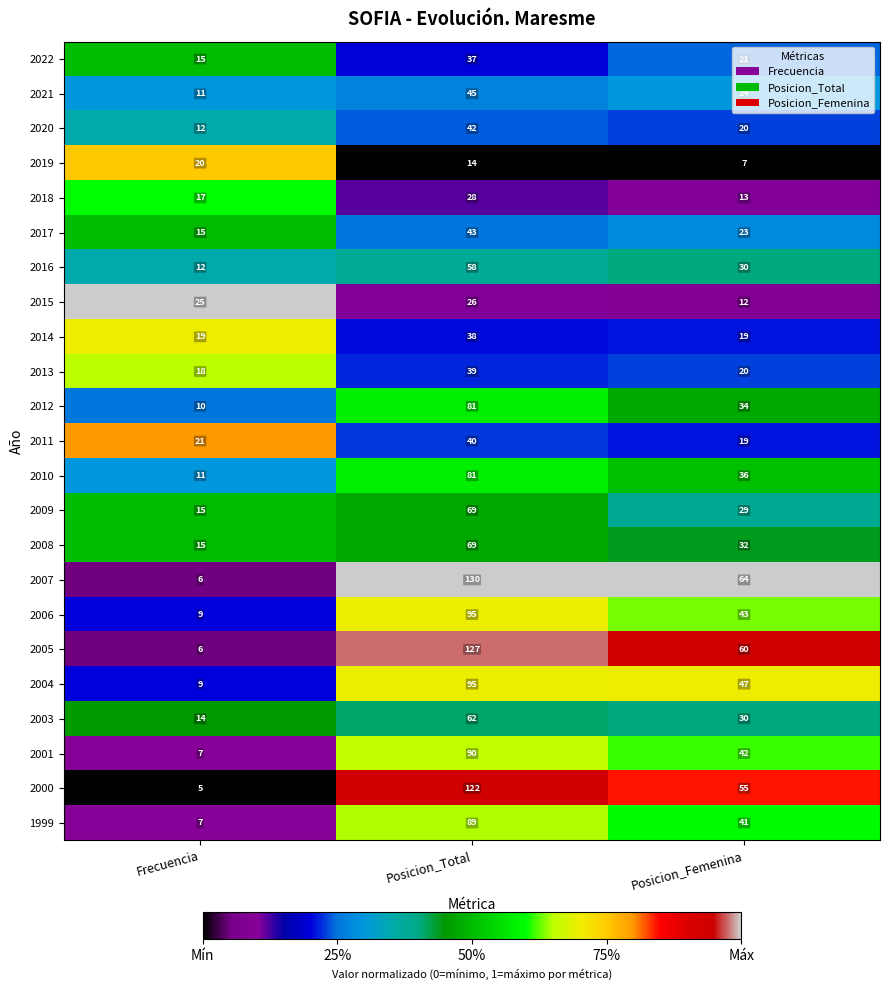

The value of 2019 at Posicion_Femenina is 7. True or false?

True